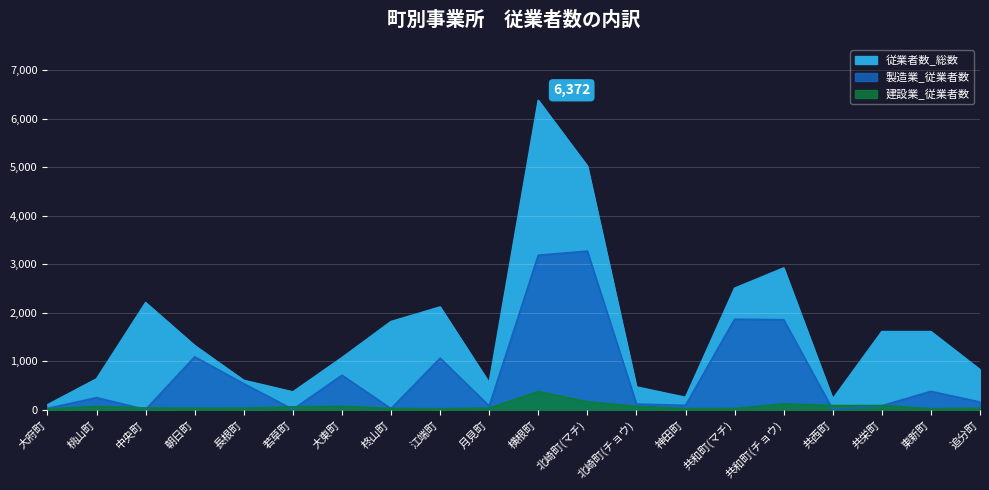

Which series has the widest spread of values?

従業者数_総数